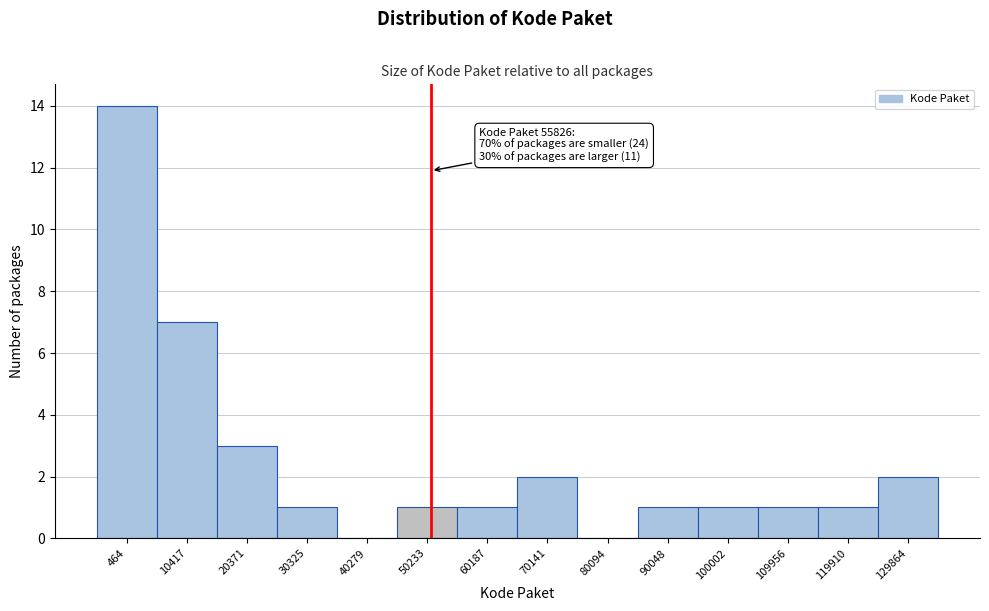

Reading left to right, list all the values displayed in this chart.

464=14	10417=7	20371=3	30325=1	40279=0	50233=1	60187=1	70141=2	80094=0	90048=1	100002=1	109956=1	119910=1	129864=2